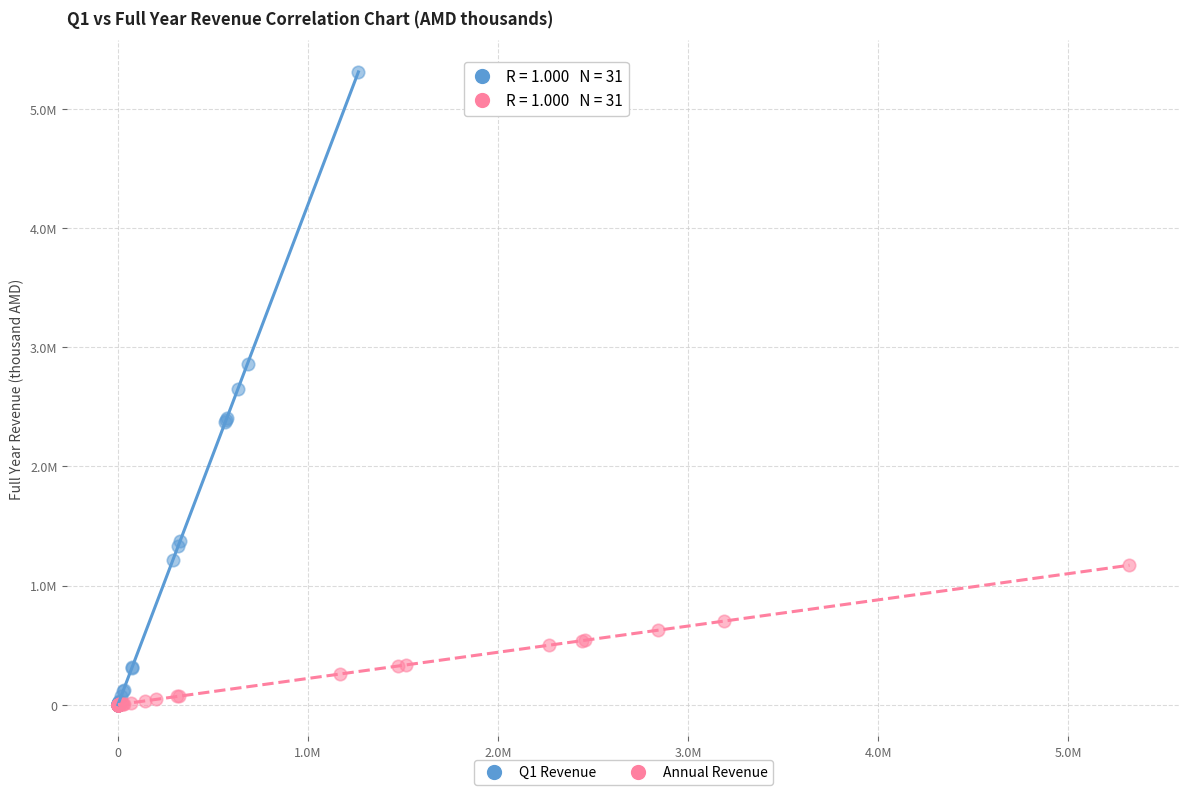

What are all the series names shown in the legend?

Q1 Revenue, Annual Revenue